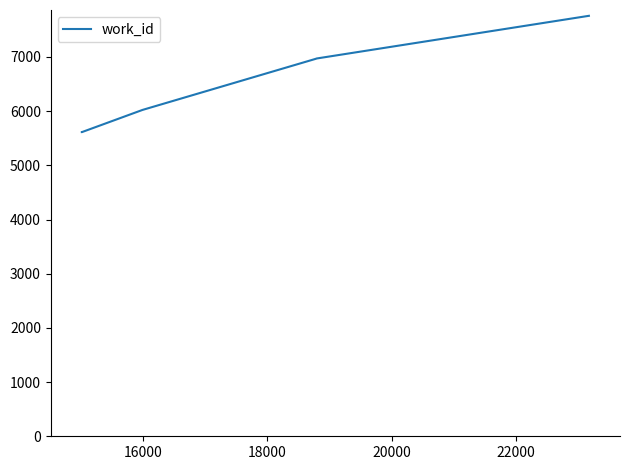

What is the difference between the maximum and minimum values?

2146